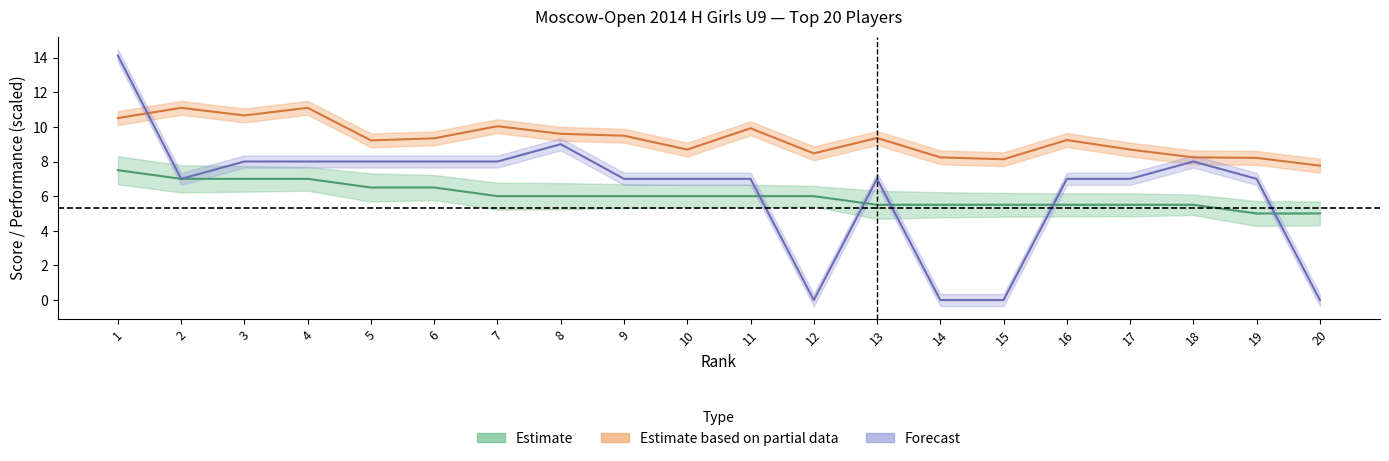

Reading left to right, extract all data points from this chart.

Points: 7.5	7.0	7.0	7.0	6.5	6.5	6.0	6.0	6.0	6.0	6.0	6.0	5.5	5.5	5.5	5.5	5.5	5.5	5.0	5.0
Rating: 14.1	7.0	8.0	8.0	8.0	8.0	8.0	9.0	7.0	7.0	7.0	0.0	7.0	0.0	0.0	7.0	7.0	8.0	7.0	0.0
Perf: 10.5	11.1	10.7	11.1	9.2	9.3	10.0	9.6	9.5	8.7	9.9	8.5	9.4	8.2	8.1	9.2	8.7	8.2	8.2	7.8